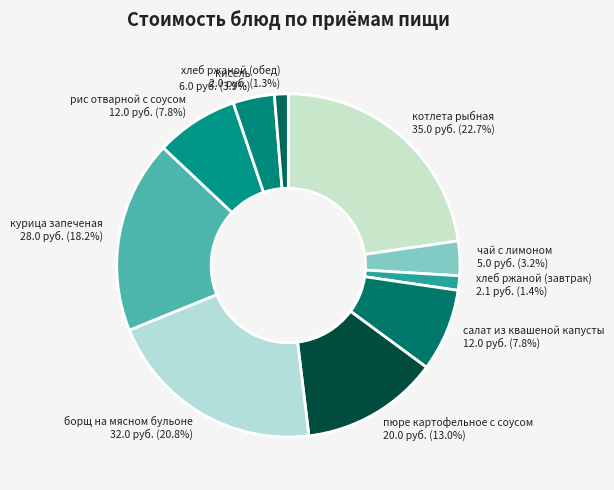

What percentage is the салат из квашеной капусты slice, to the nearest percent?

8%